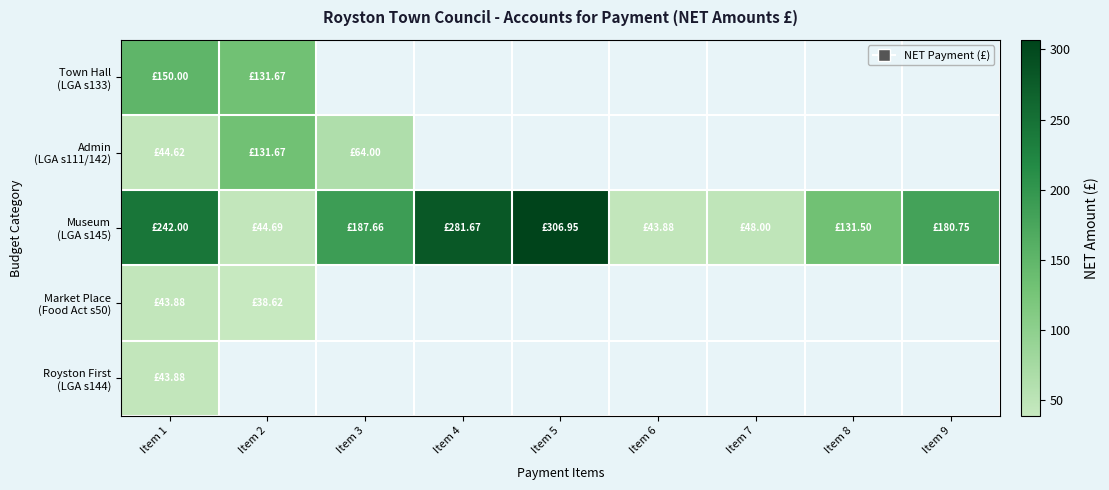

Between Item 4 and Item 1, which is larger?

Item 1